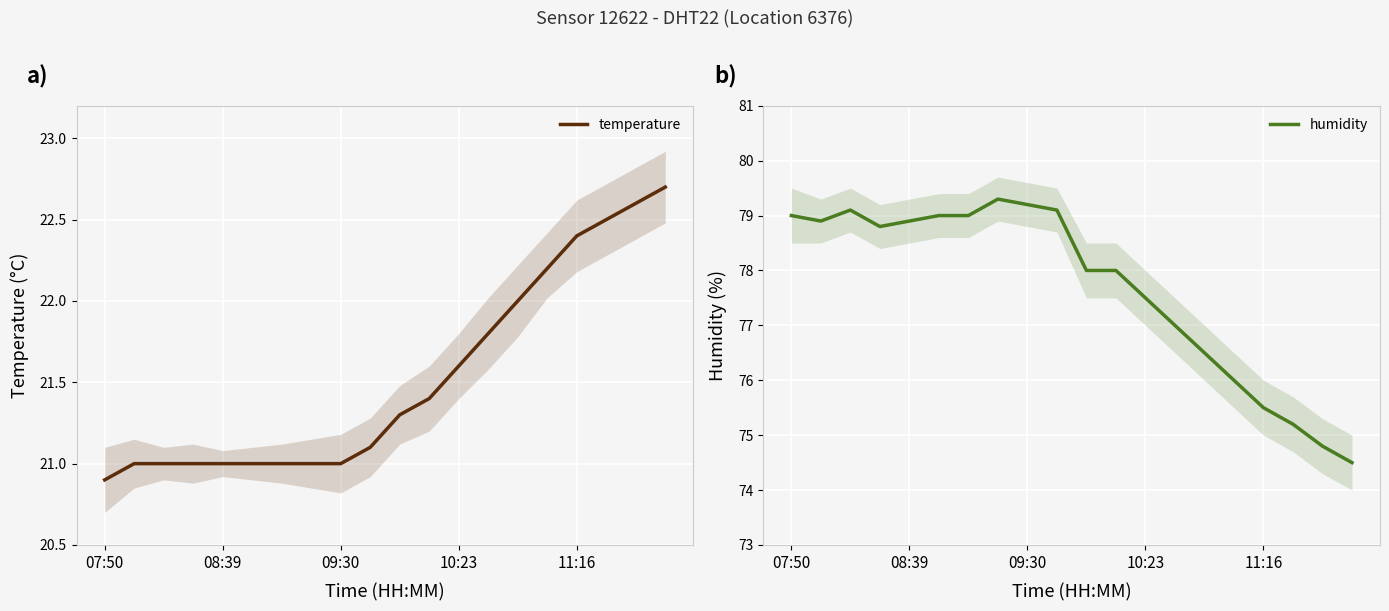

What is the maximum value shown in the chart?

79.3